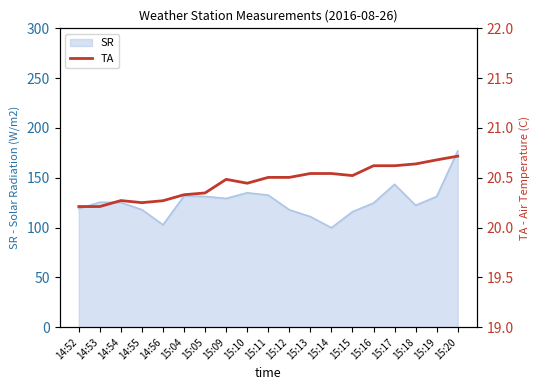

At which label does SR reach its peak?

15:20